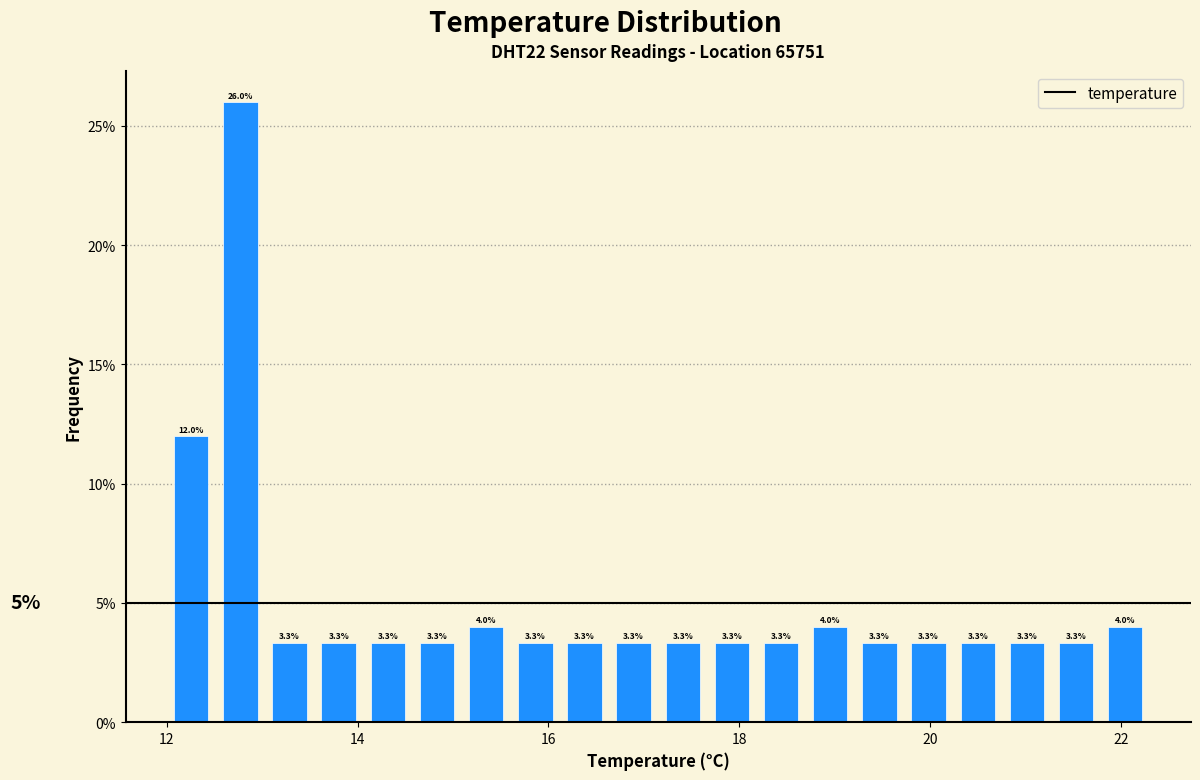

Around what value on the x-axis is the tallest bar? Give the approximate position of its centre, as read against the axis.

12.8